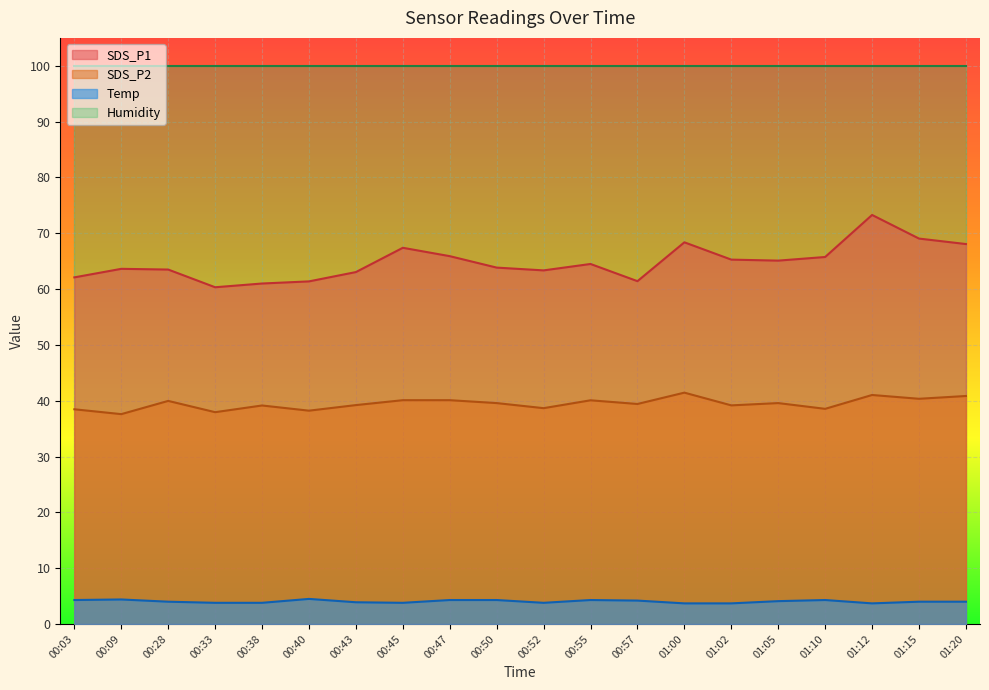

At which category is the sum across all series the highest?

01:12